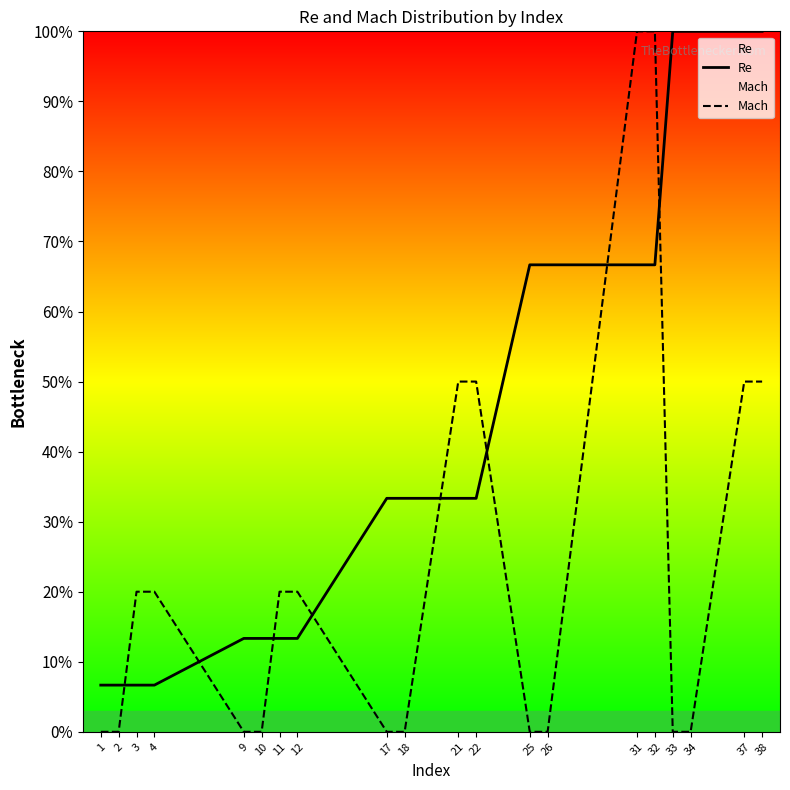

At which category does the chart reach its minimum across all series?

1